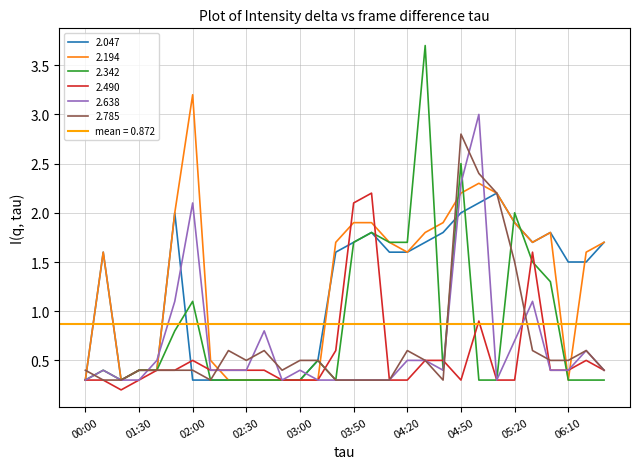

The value of 2.638 at 02:30 is 0.1. True or false?

False